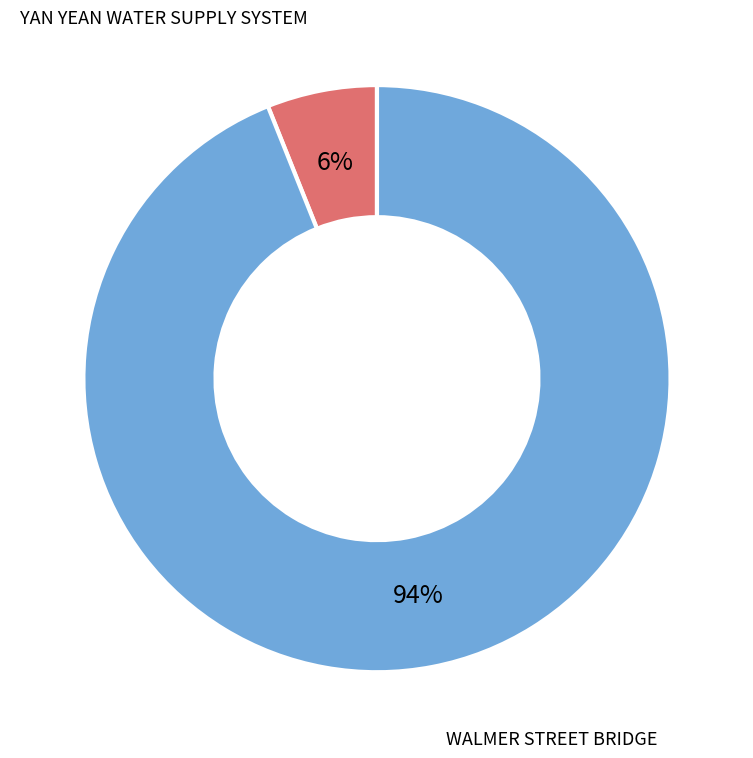

Do WALMER STREET BRIDGE and YAN YEAN WATER SUPPLY SYSTEM together represent more than half of the pie?

Yes